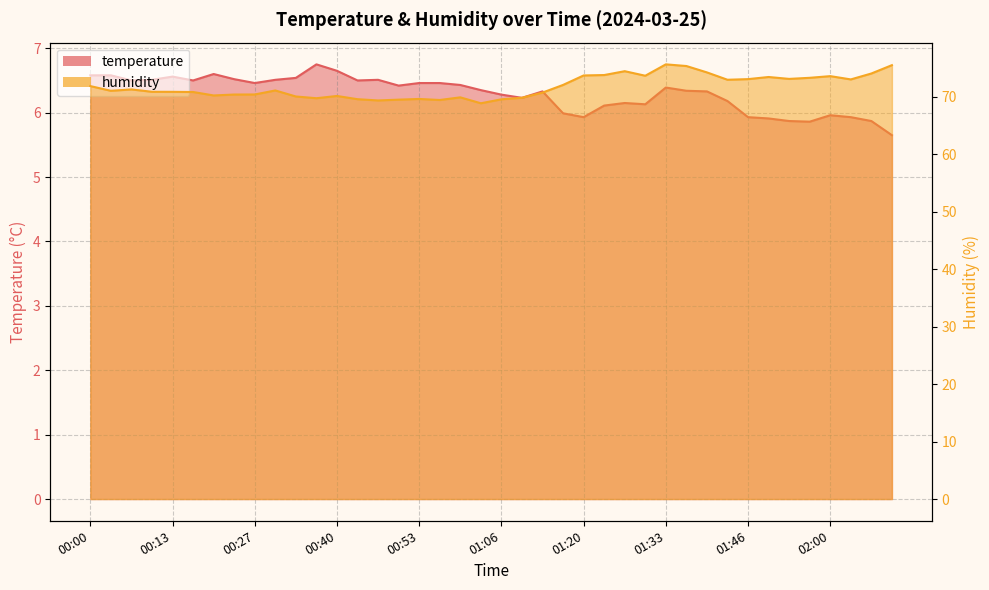

In temperature, how many points are lower than both neighbors (excluding endpoints)?

9